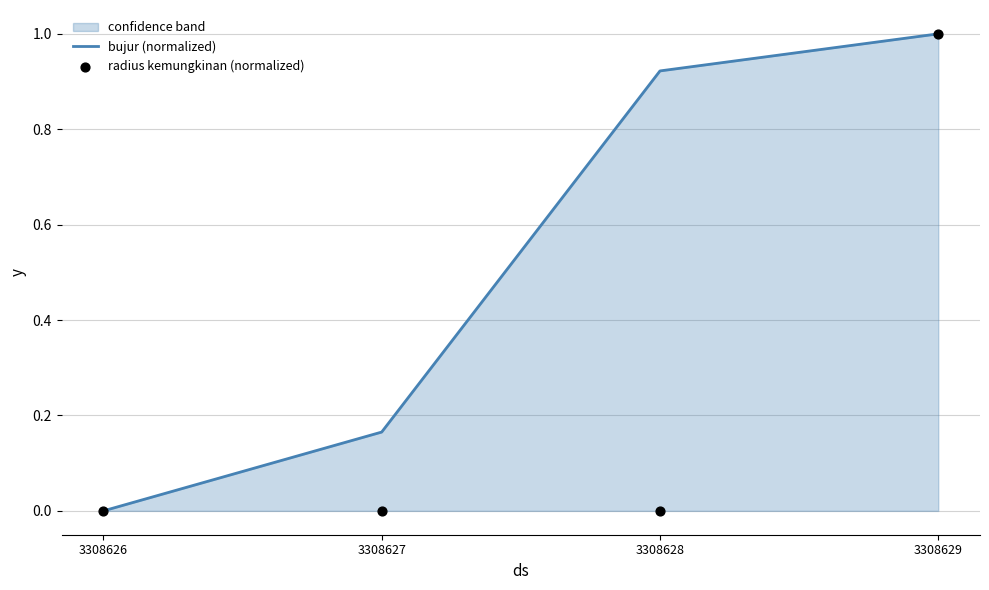

Is the value of bujur (normalized) at 3308626 greater than the value of radius kemungkinan (normalized) at 3308627?

No